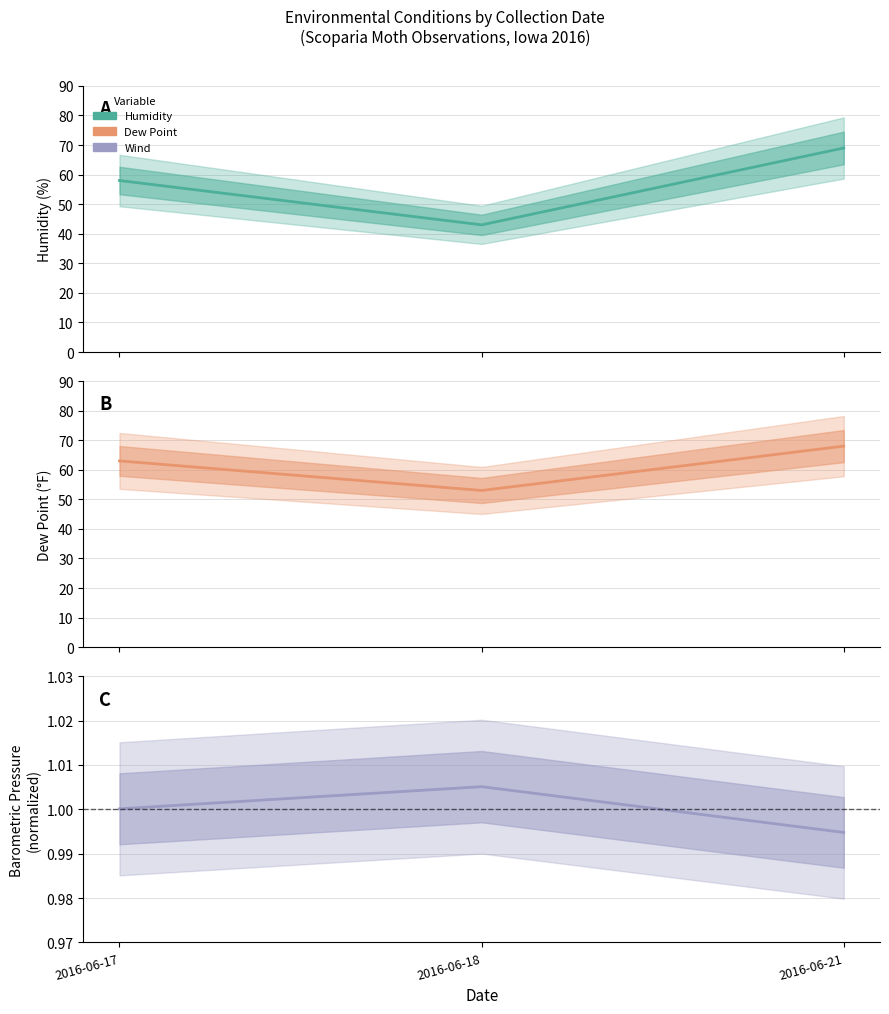

Reading right to left, transcribe all the data shown in this chart.

Humidity: 69.0	43.0	58.0
Dew Point: 68.0	53.0	63.0
Barometric Pressure: 1.0	1.0	1.0